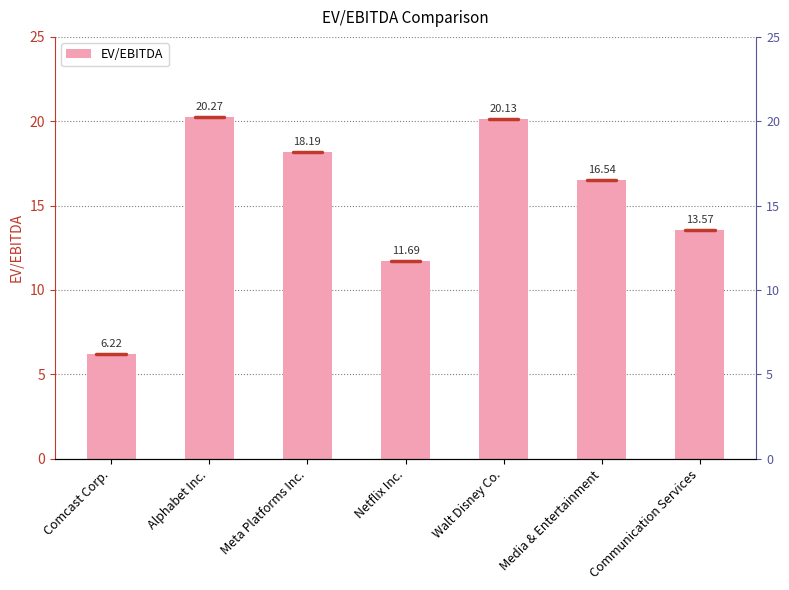

What is the ratio of the value at Media & Entertainment to the value at Communication Services?

1.2